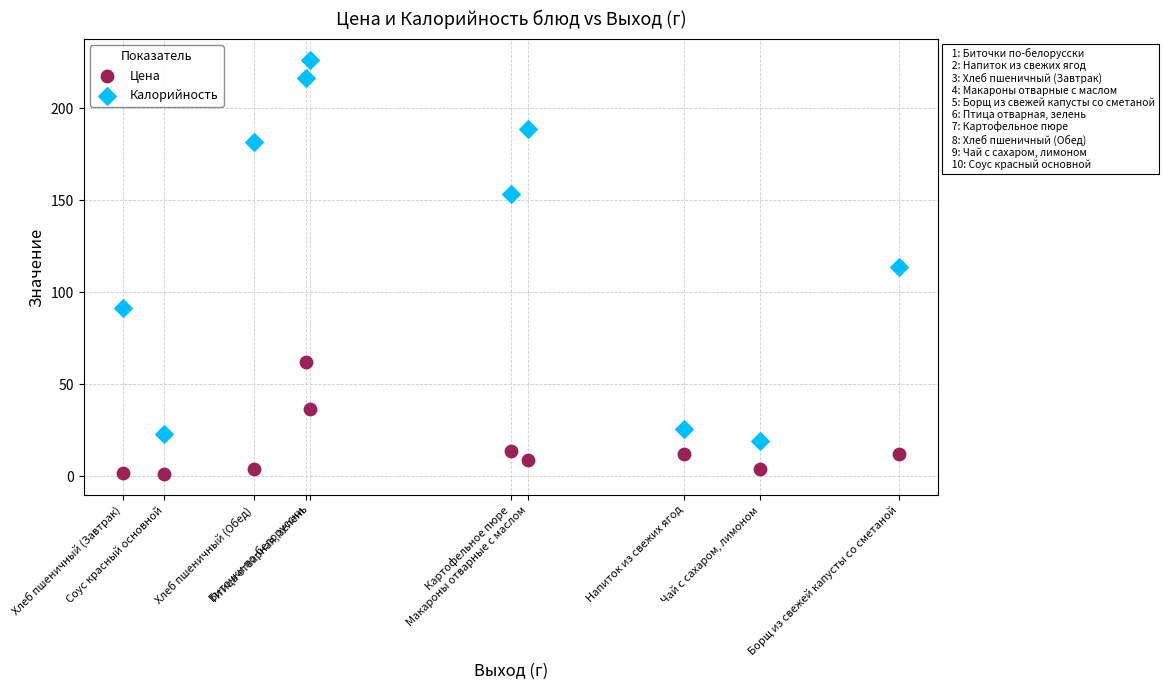

What is the X range (max minus min) for the scatter plot?

224.0